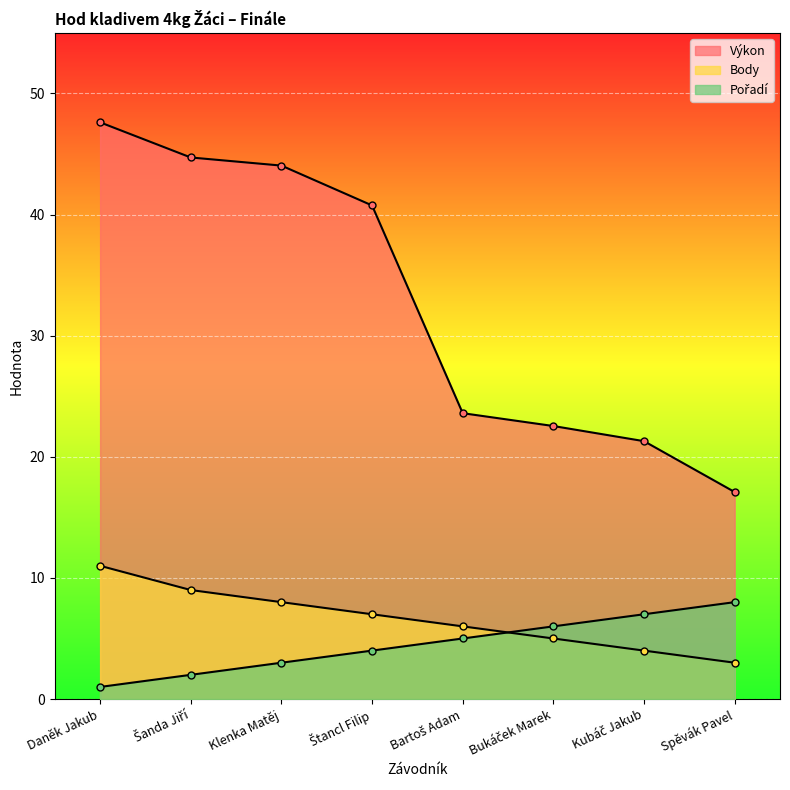

The Výkon series shows 10.0 at Spěvák Pavel. True or false?

False